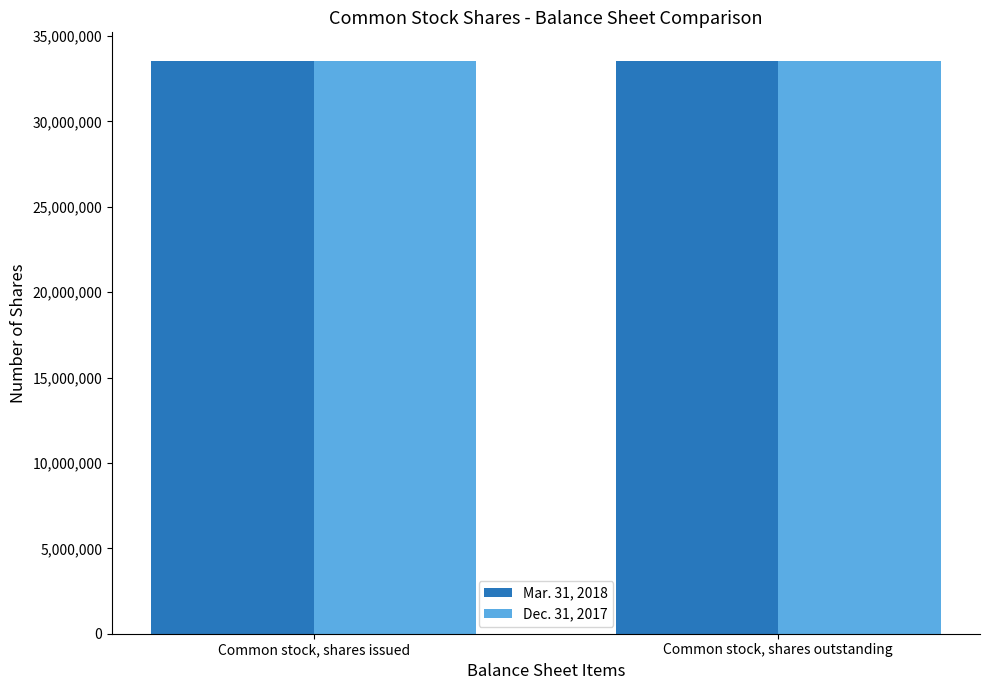

What is the spread (max minus min) of values at Common stock, shares issued?

13116